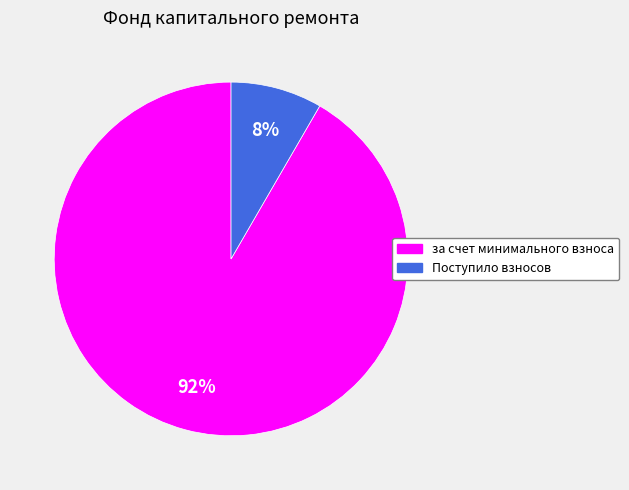

Which has a higher value, за счет минимального взноса or Поступило взносов?

за счет минимального взноса